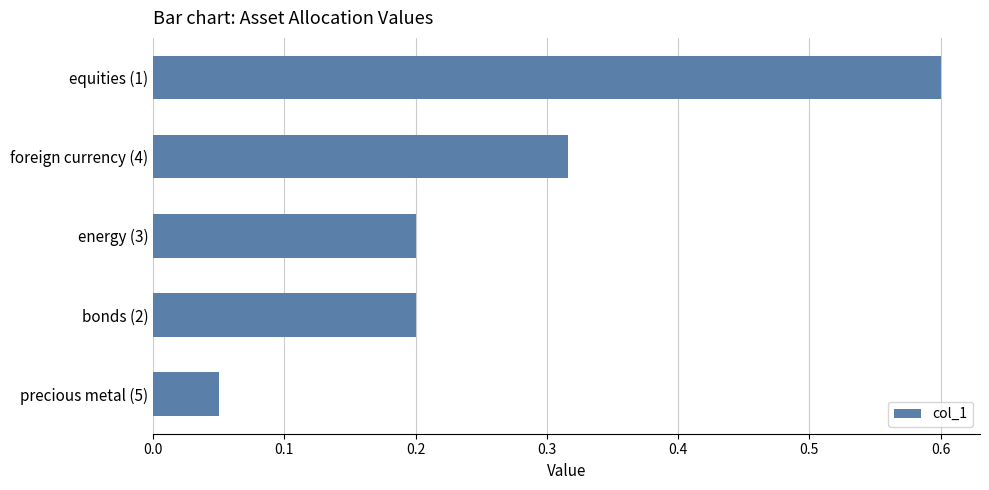

The value at energy (3) is 0.1. True or false?

False